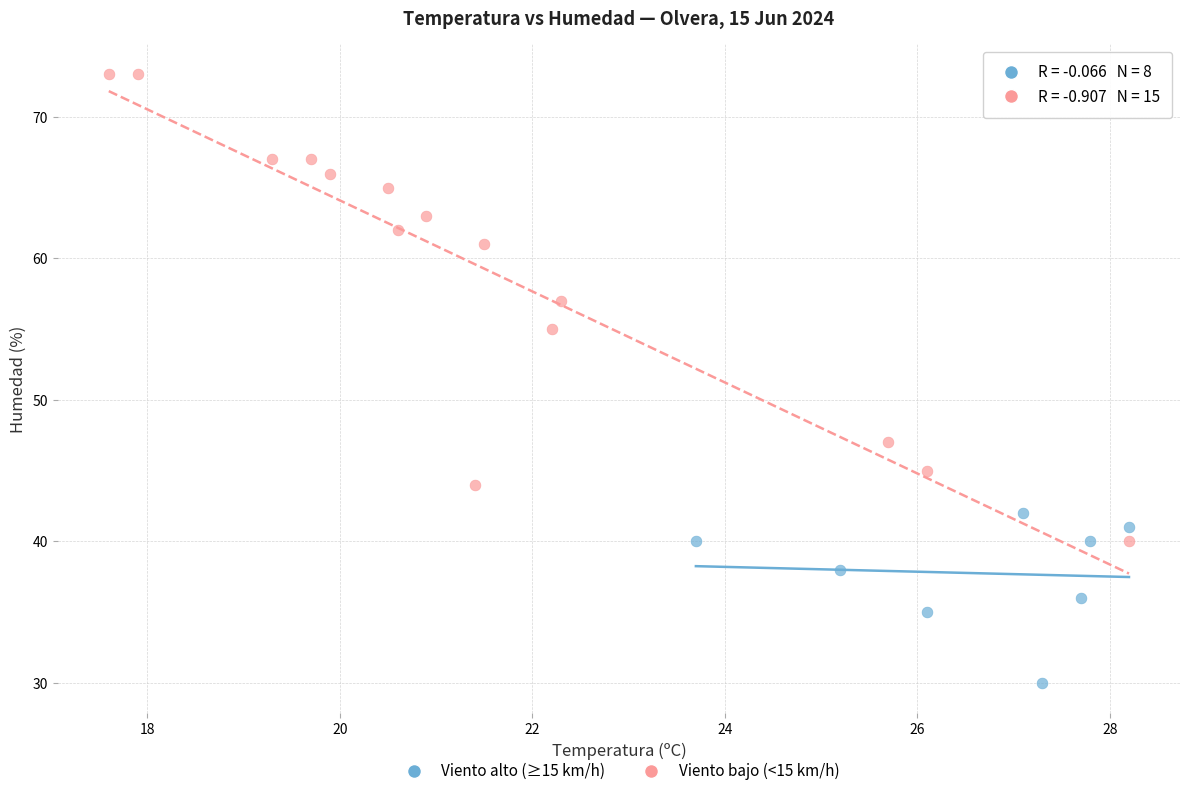

Which series has the largest Y range (max minus min)?

Viento bajo (<15 km/h)